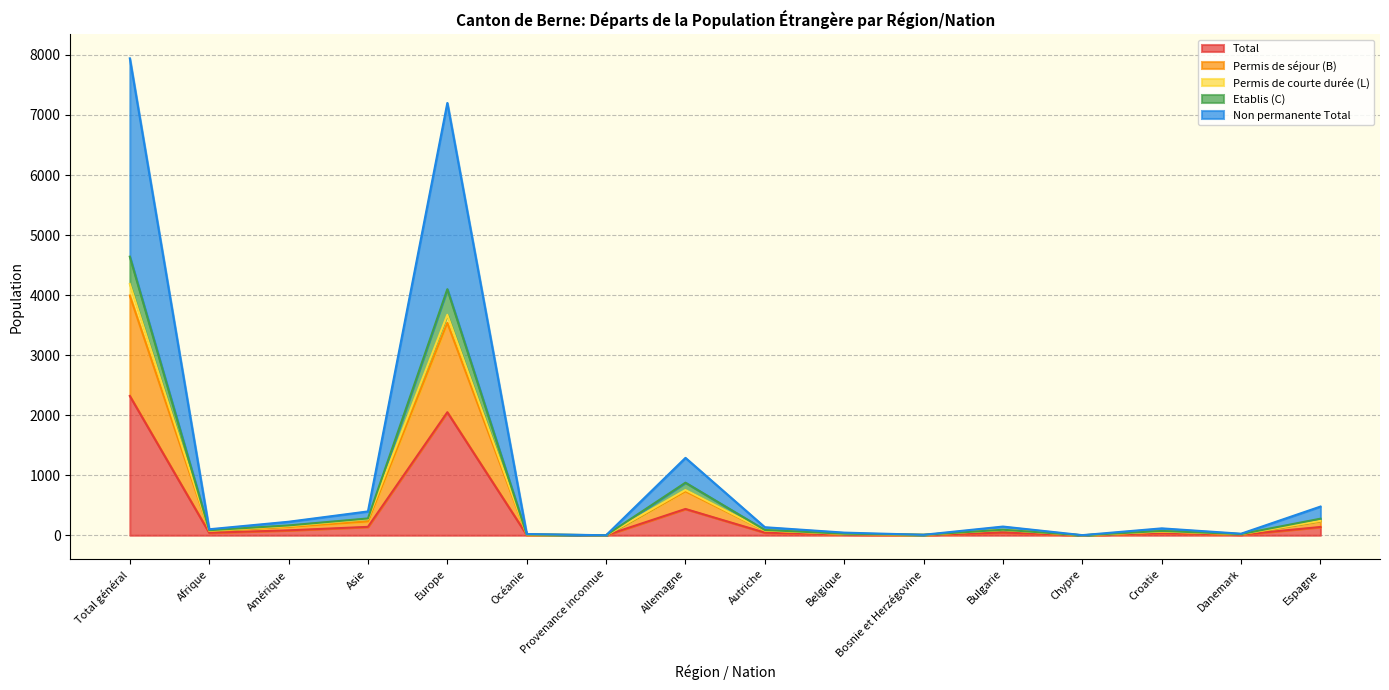

Which series has the largest range (max minus min)?

Non permanente Total